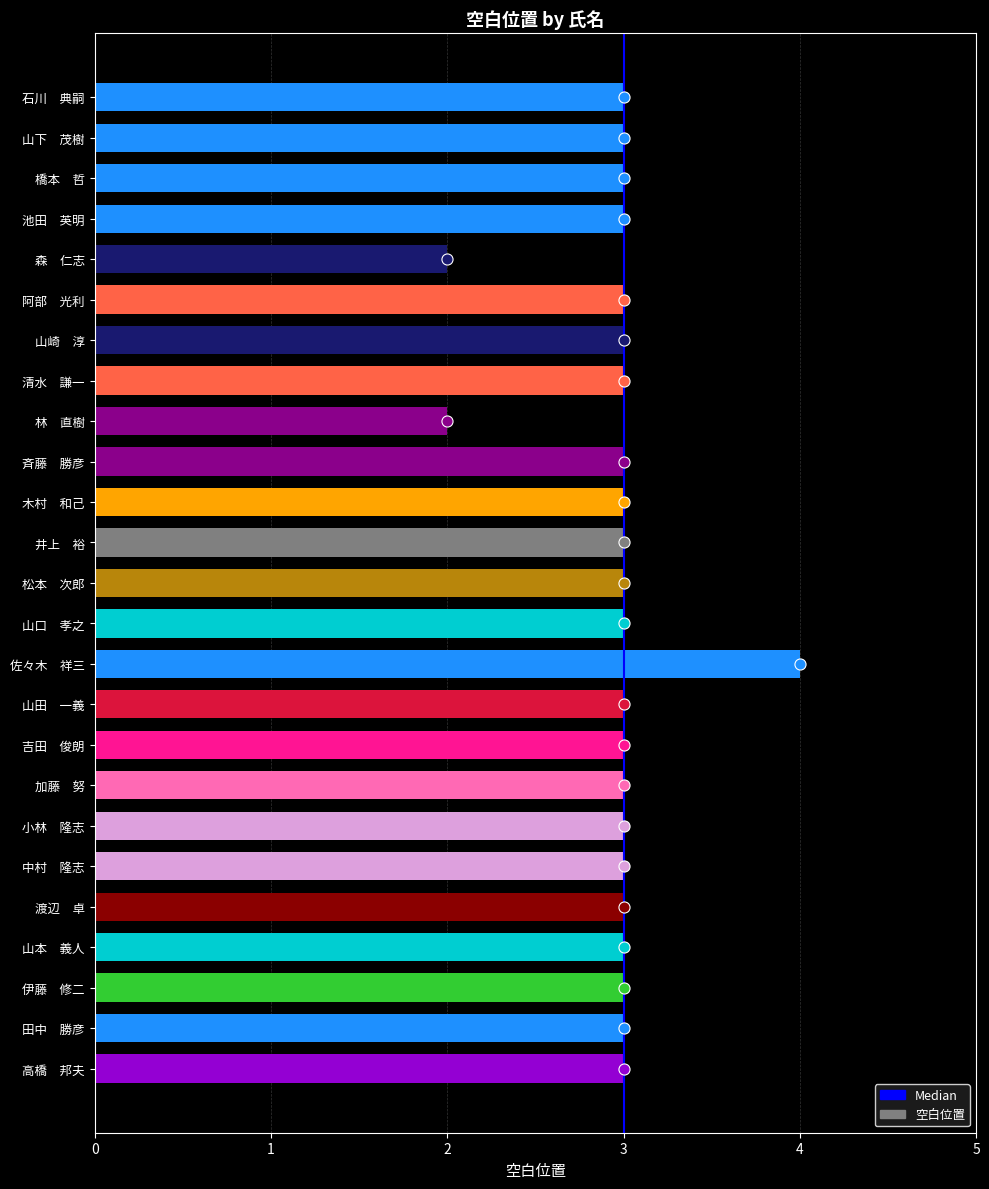

What value does the data have at 高橋　邦夫?

3